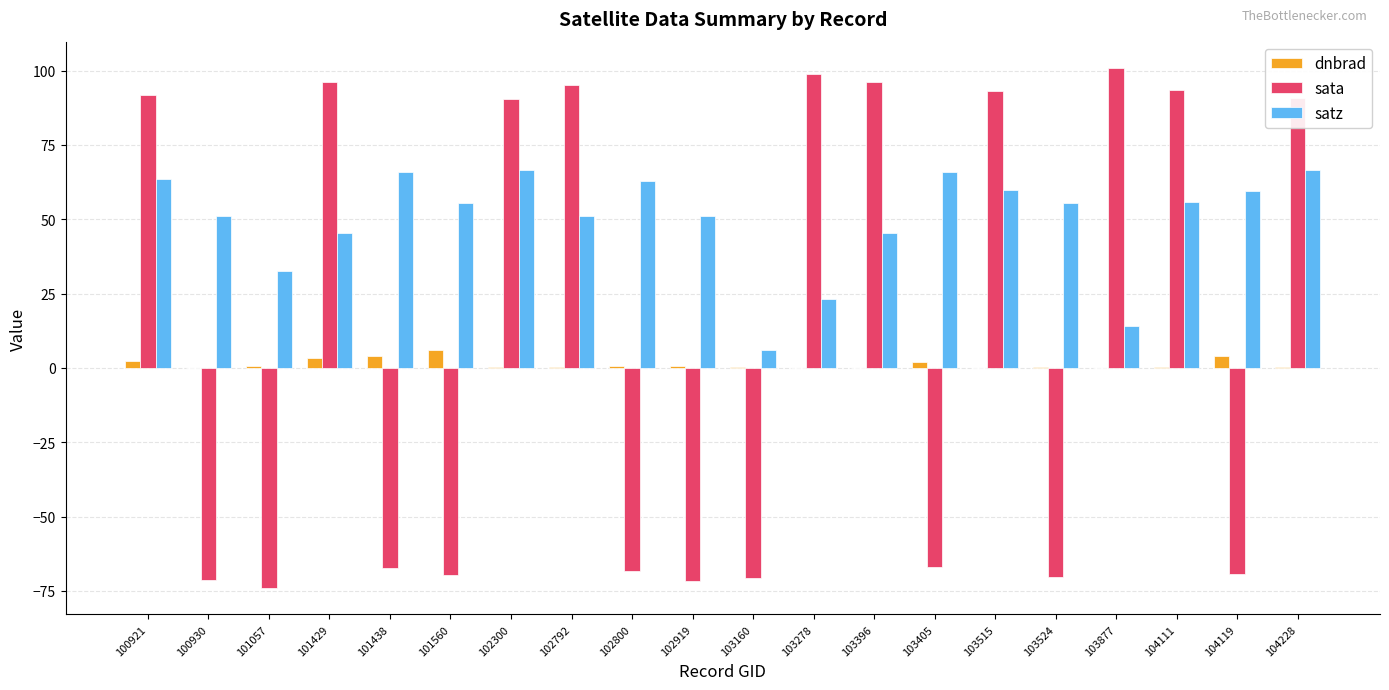

Which series has the largest total across all categories?

satz